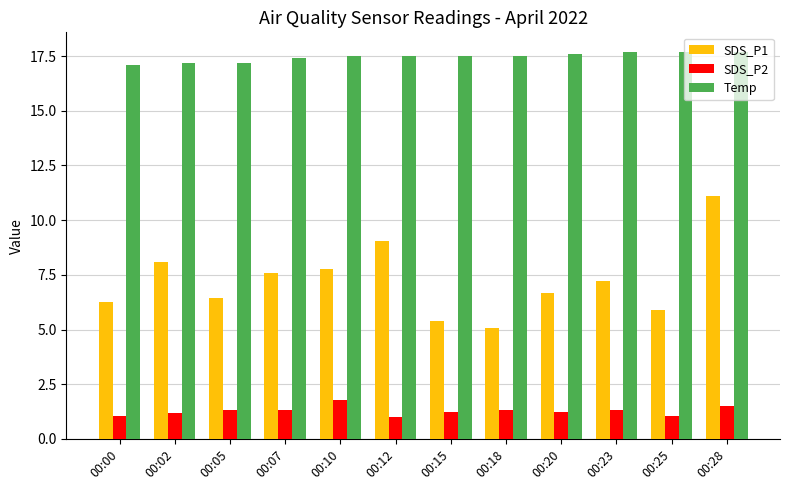

Rank the series by their maximum value, from highest to lowest.

Temp, SDS_P1, SDS_P2